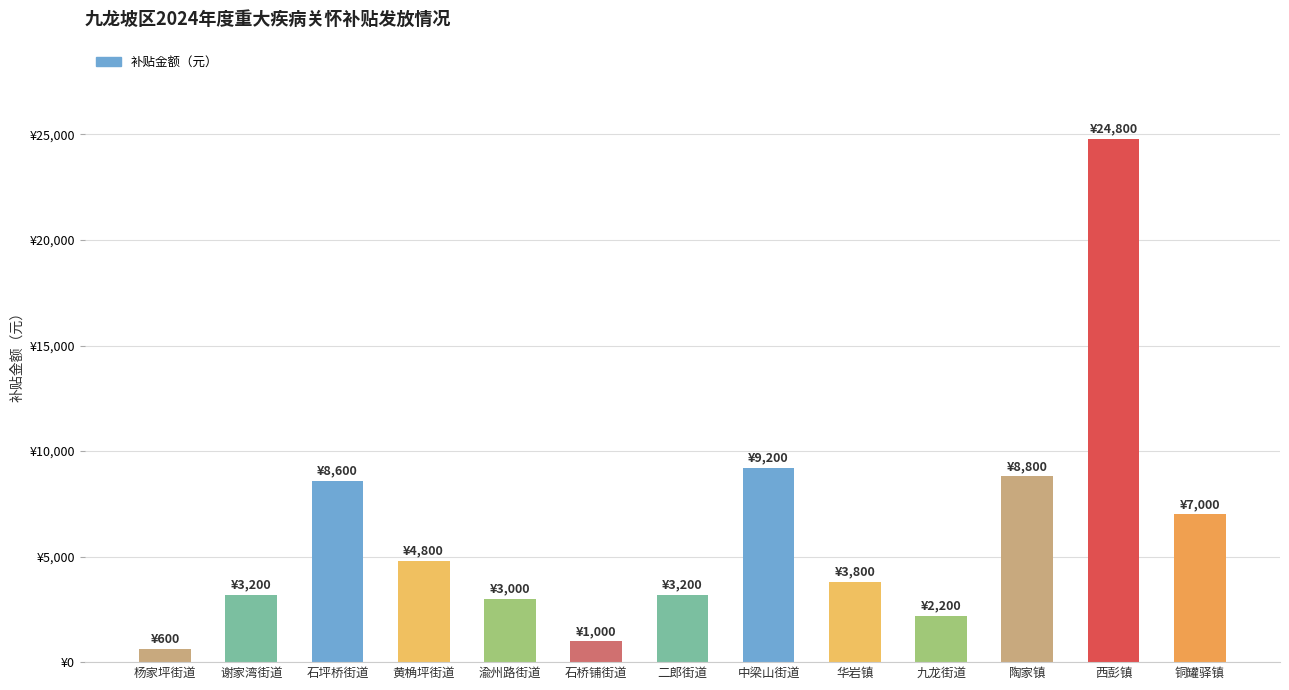

What is the difference between the maximum and second lowest values?

23800